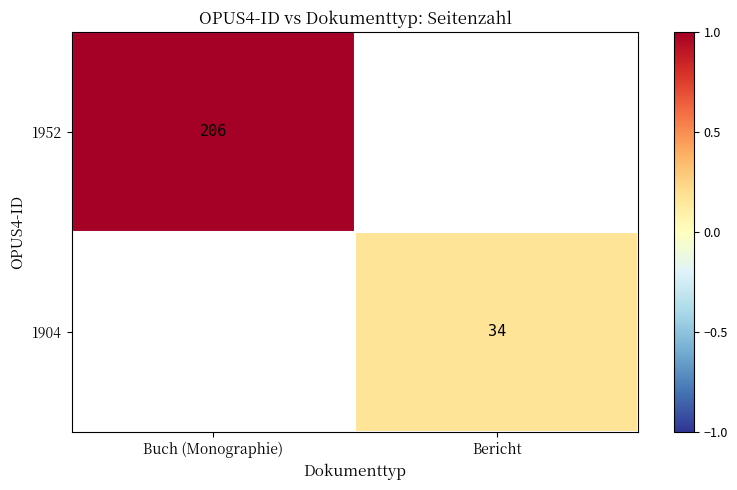

Rank the categories by 1952 value from lowest to highest.

Buch (Monographie), Bericht